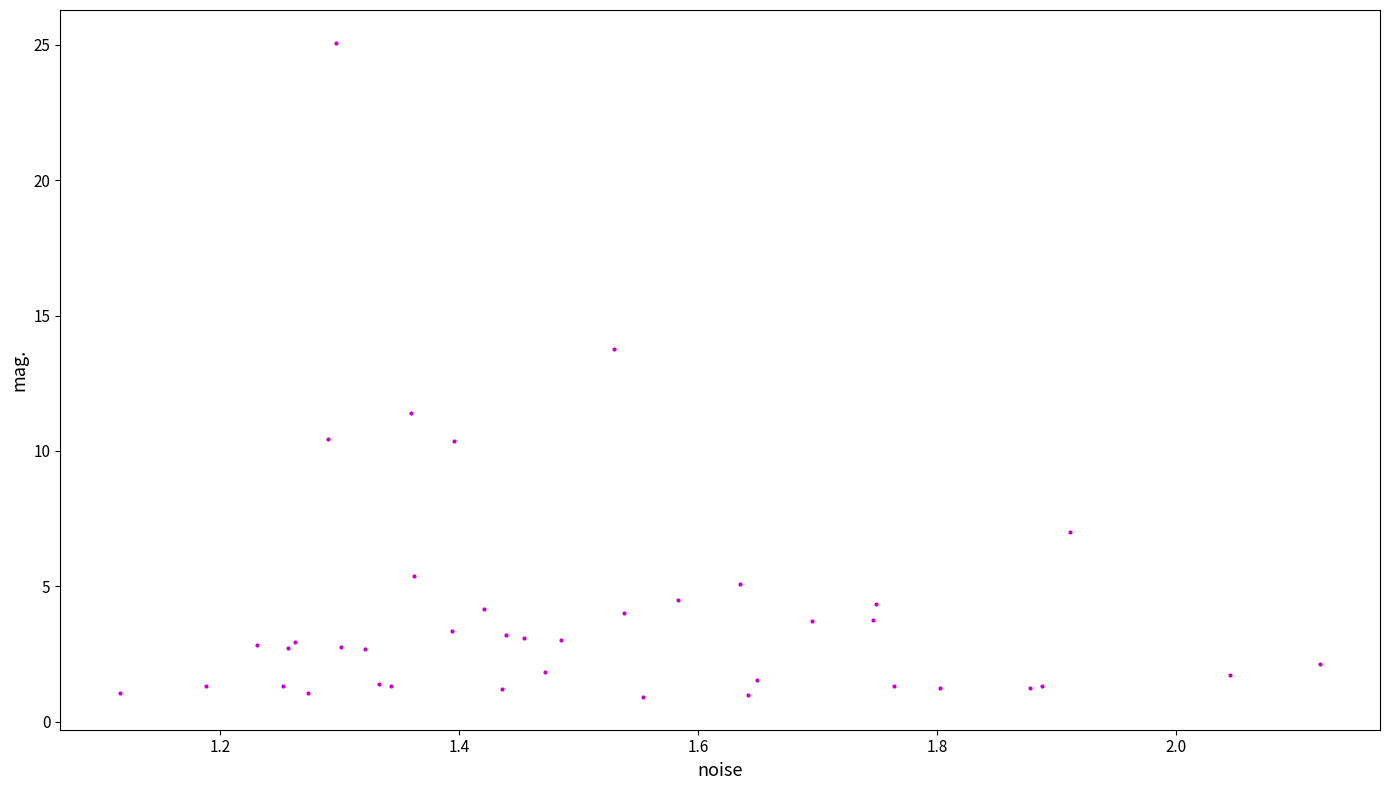

What Y value in the scatter plot is closest to 12?

11.4